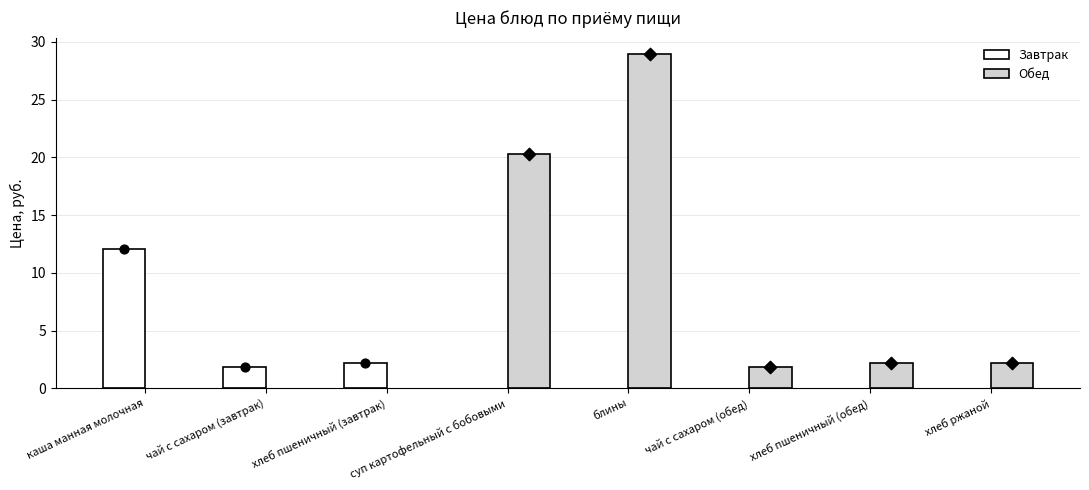

What are all the series names shown in the legend?

Завтрак, Обед